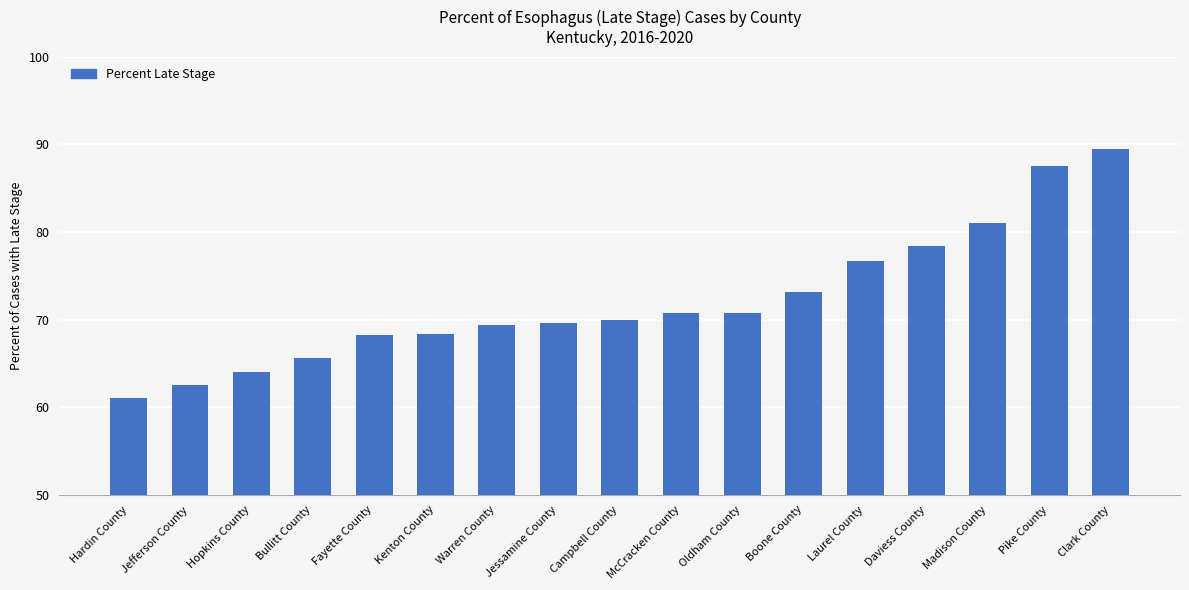

What is the label of the 3rd bar from the left?

Hopkins County